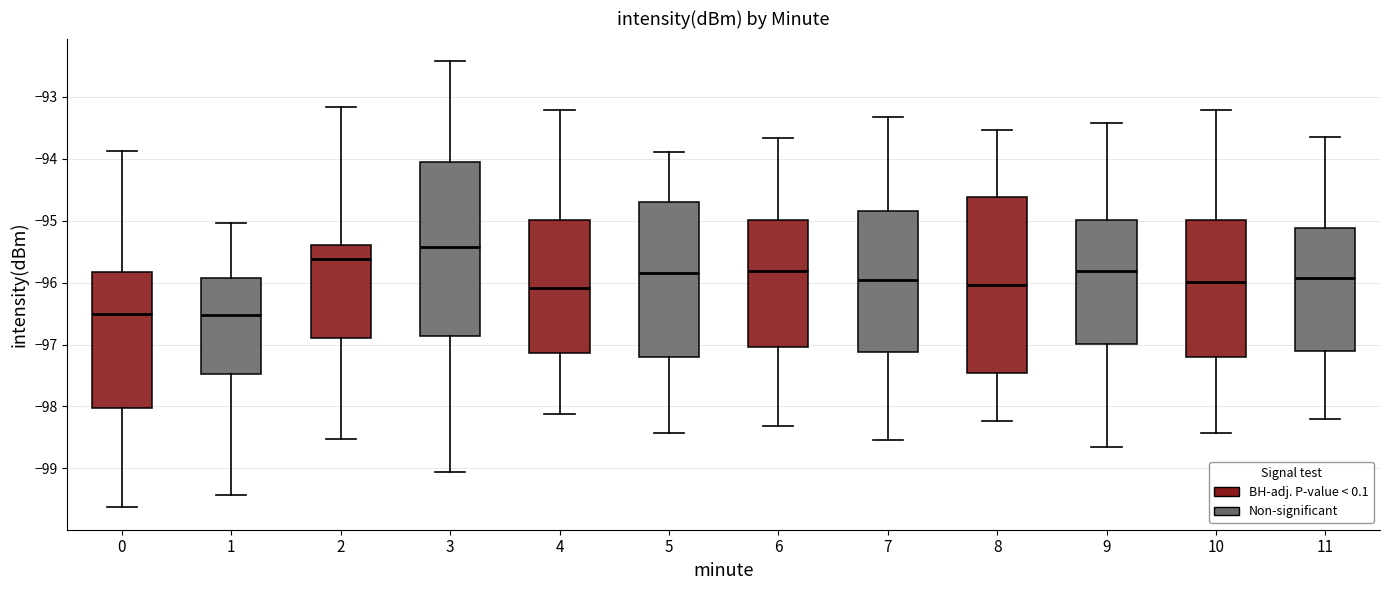

Which box's median line is the highest?

3